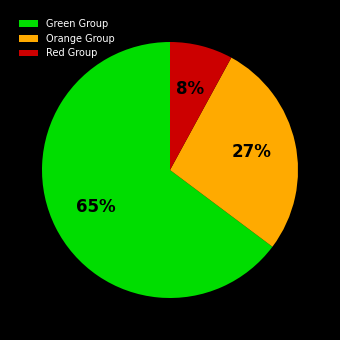

Rank the categories by value from highest to lowest.

Green Group, Orange Group, Red Group